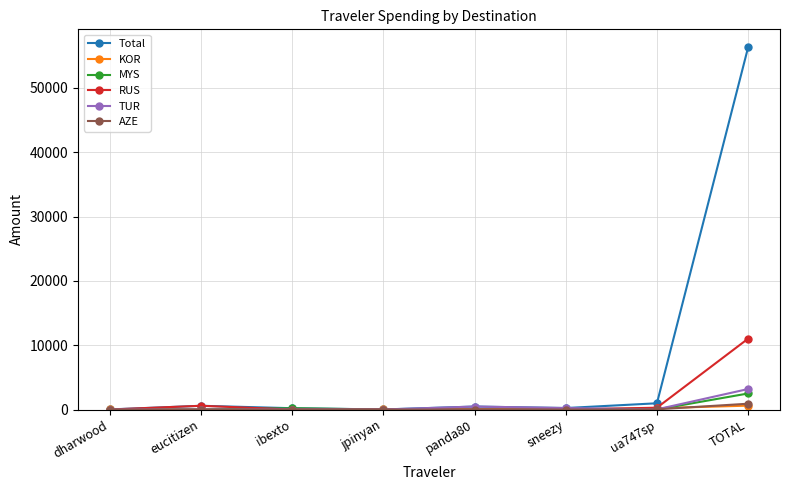

What is the total value across all series at dharwood?

29.6